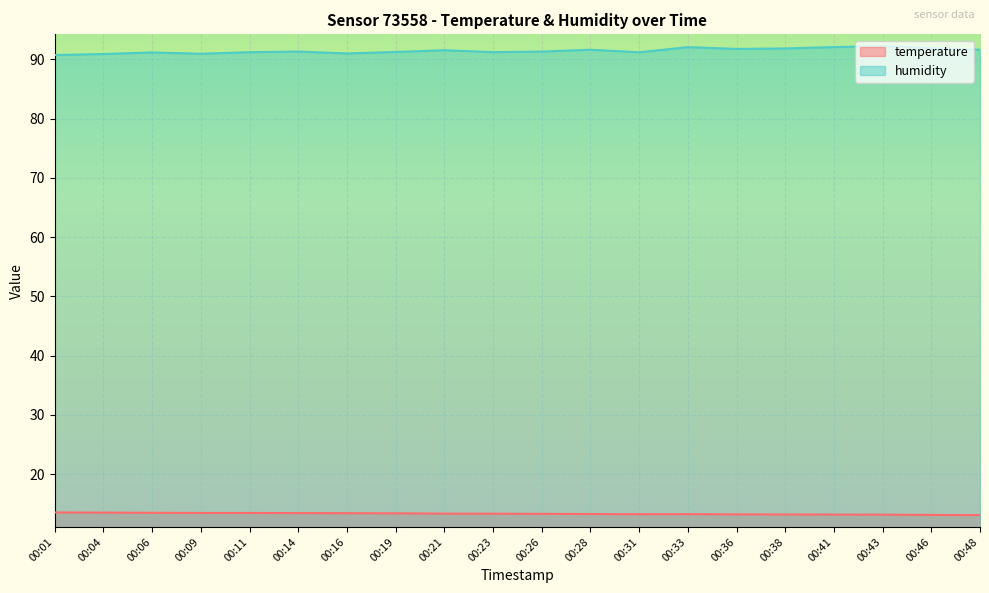

What is the approximate value of humidity at 00:01?

90.7